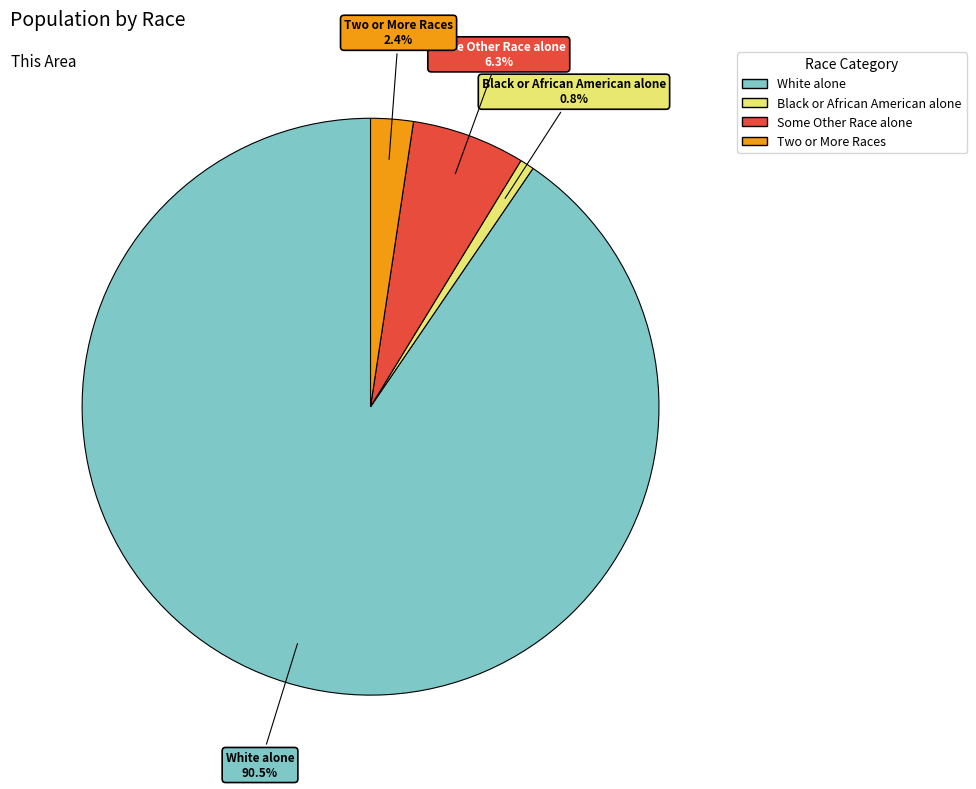

Is there any slice that represents more than half of the pie?

Yes